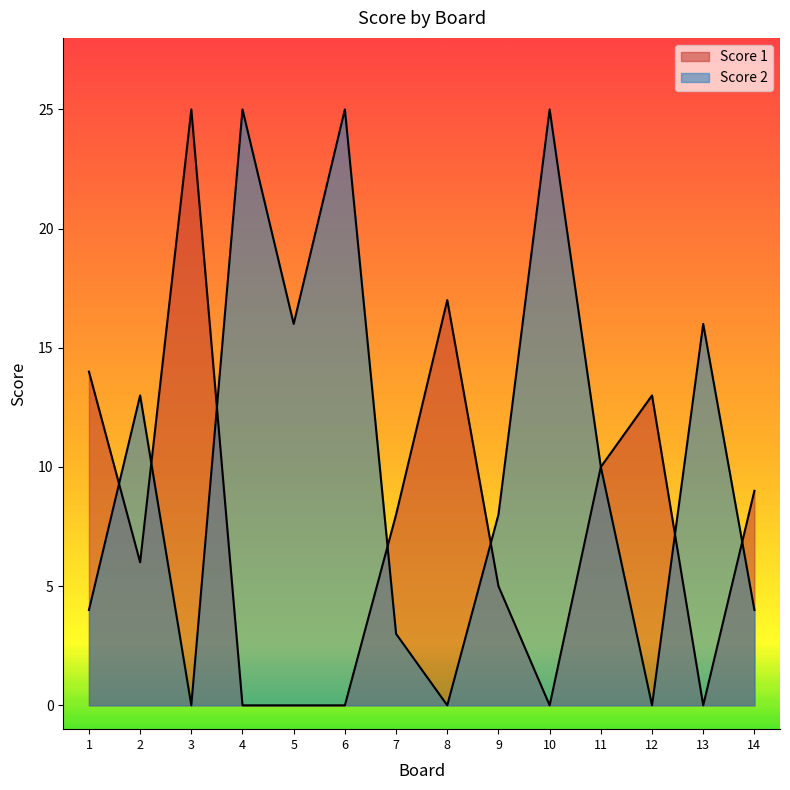

What is the difference between the highest and lowest values at 14?

5